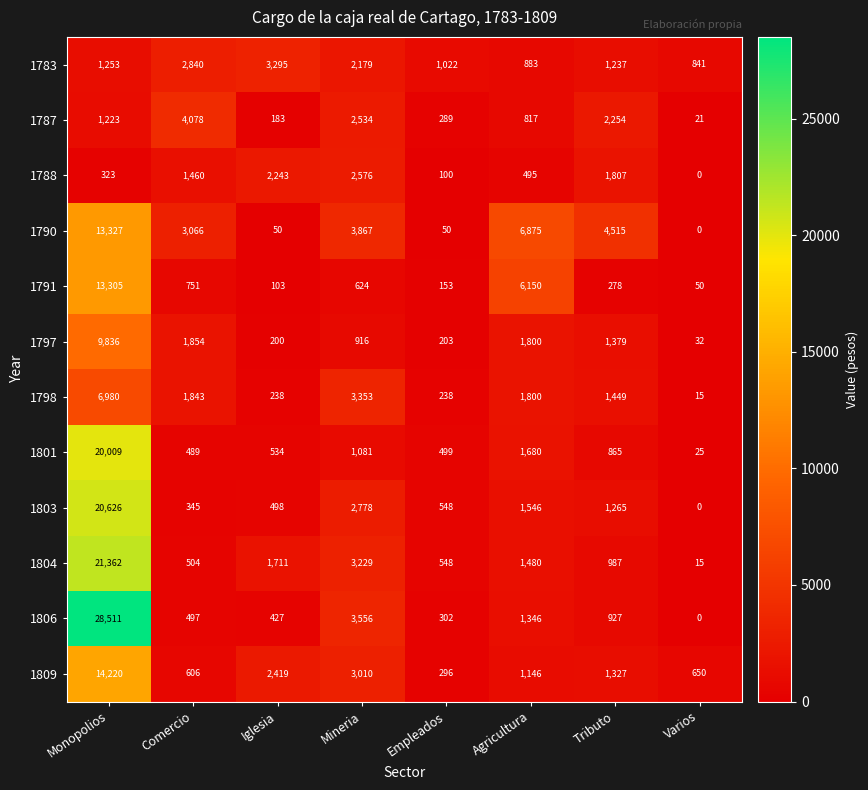

What is the difference between the 1806 values at Mineria and Monopolios?

24955